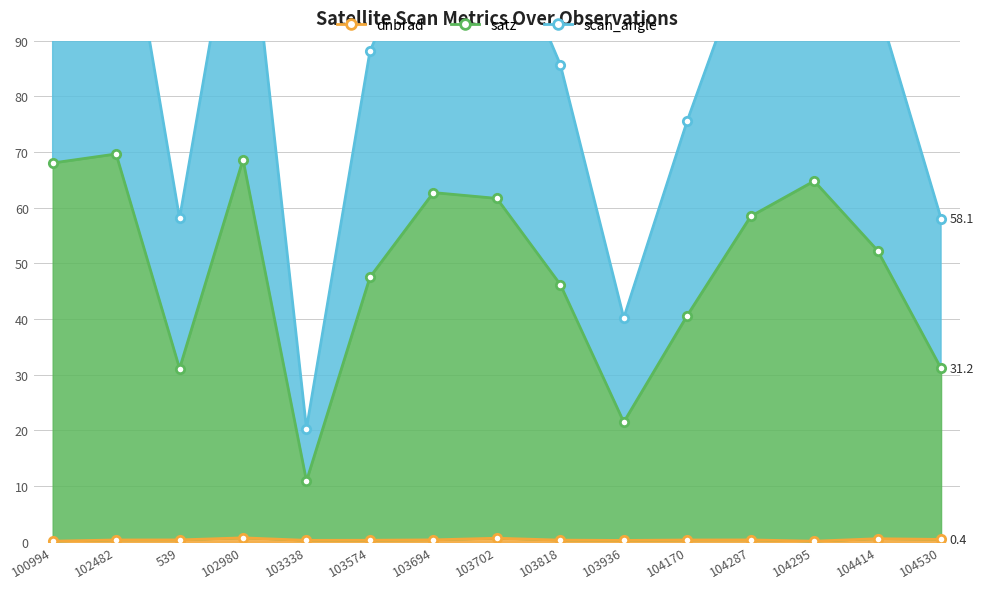

What is the label of the 10th point from the right?

103574